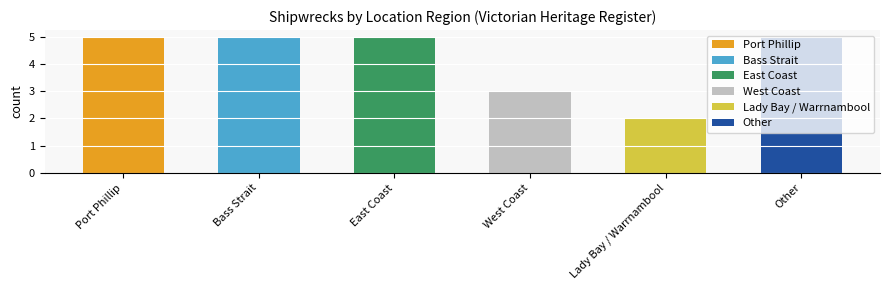

What is the value of the 6th bar from the left?

5